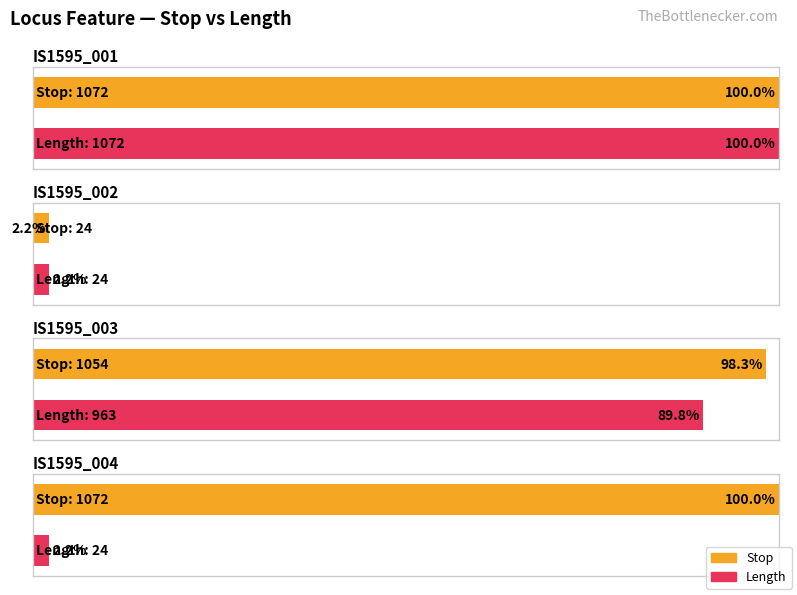

Which category has the lowest value across all series?

IS1595_002